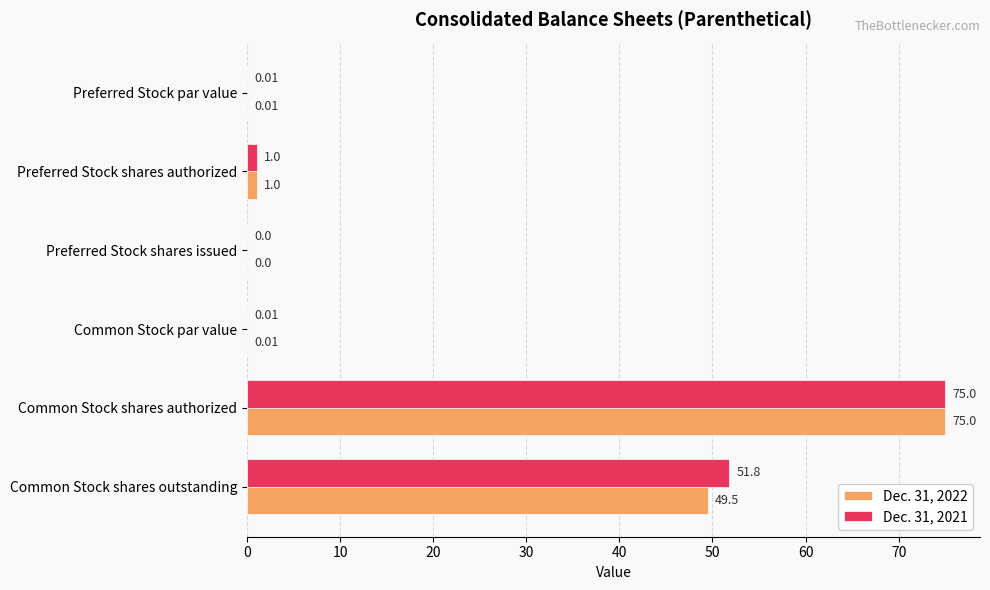

At which category is the sum across all series the highest?

Common Stock shares authorized